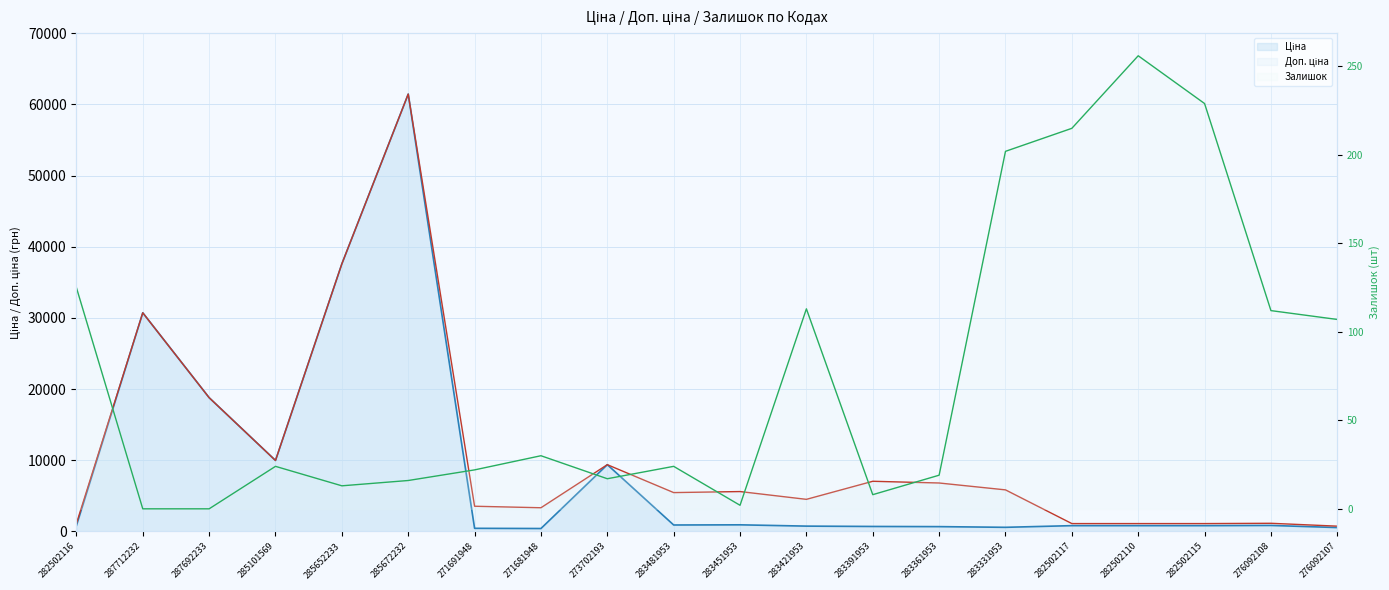

At which category does Доп. ціна reach its first local valley?

285101569